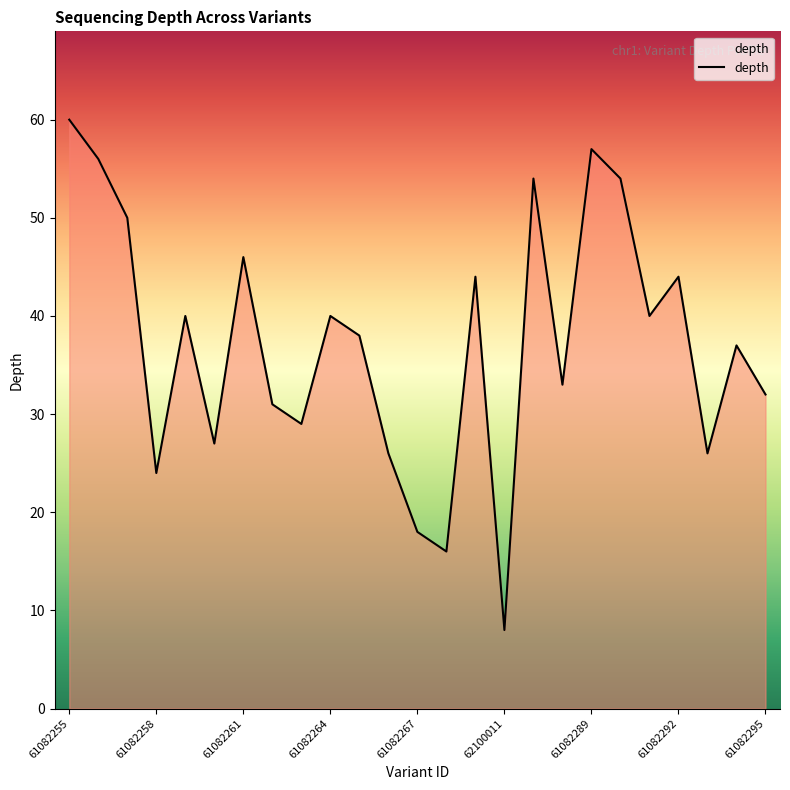

What is the smallest value displayed?

8